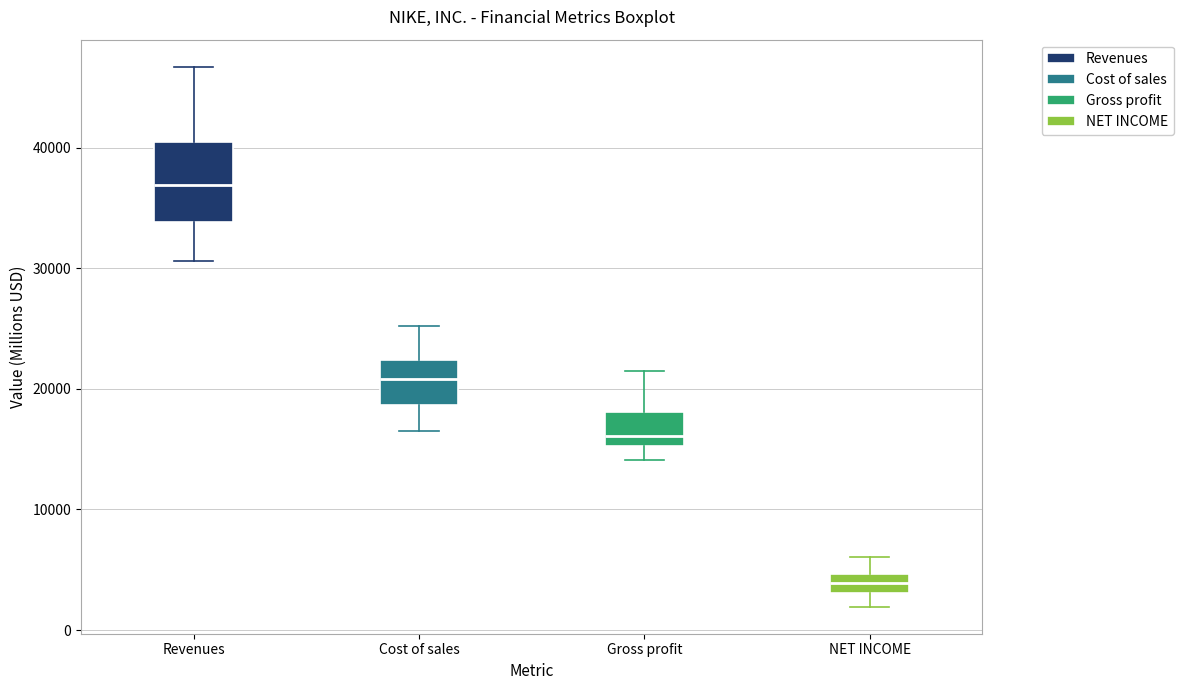

Which box has the lowest median line?

NET INCOME